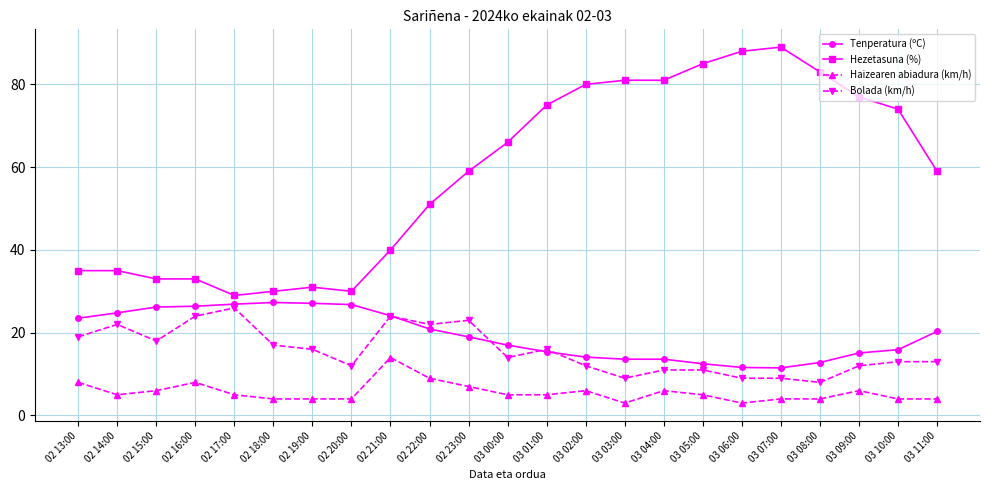

What is the total value across all series at 02 22:00?

102.9